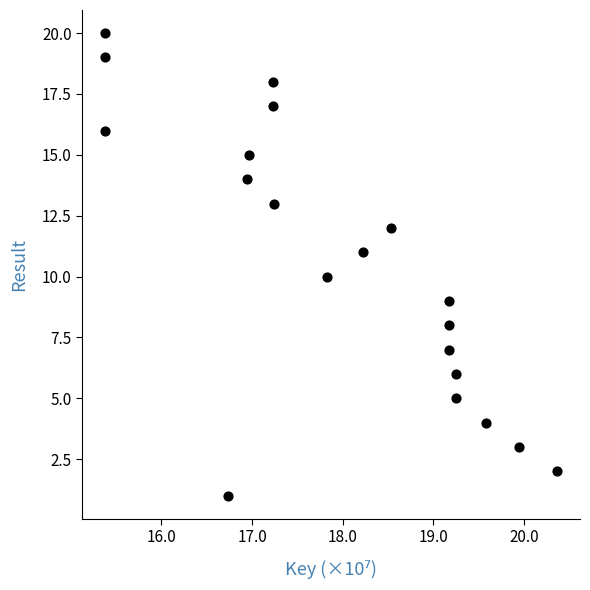

What is the range of Y values (max minus min)?

19